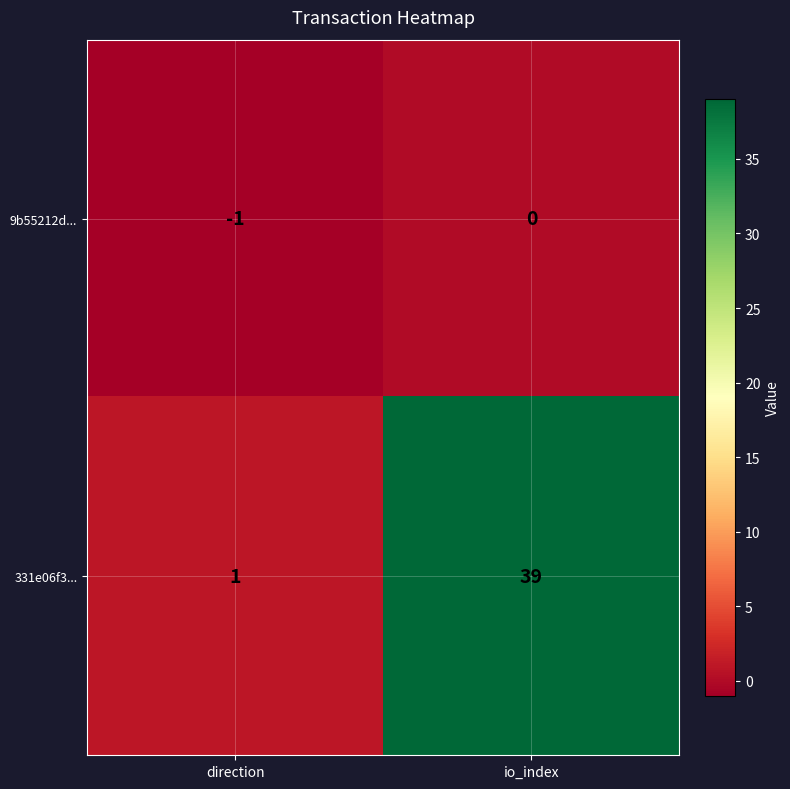

Which series changed the most between direction and io_index?

331e06f3...